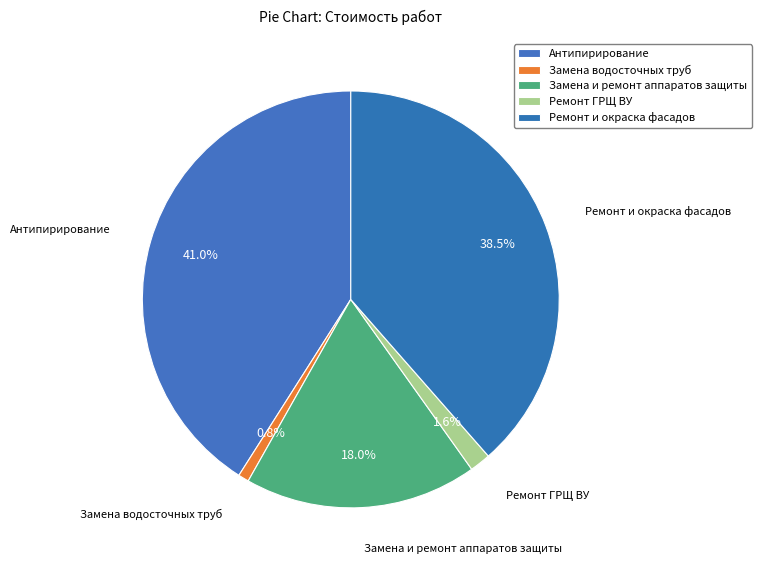

What percentage is the Замена и ремонт аппаратов защиты slice, to the nearest percent?

18%